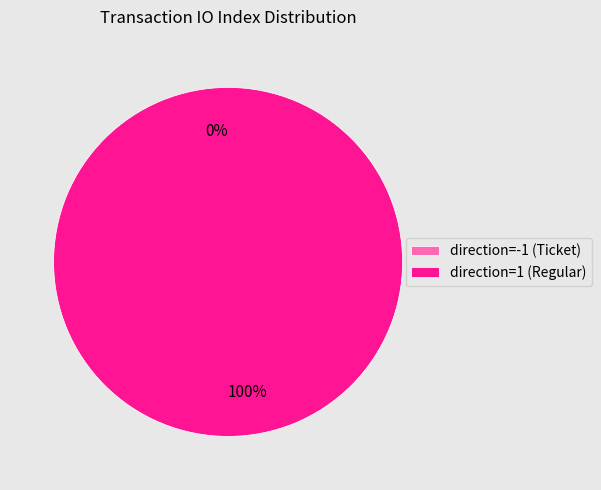

Which slice is the largest?

direction=1 (Regular)